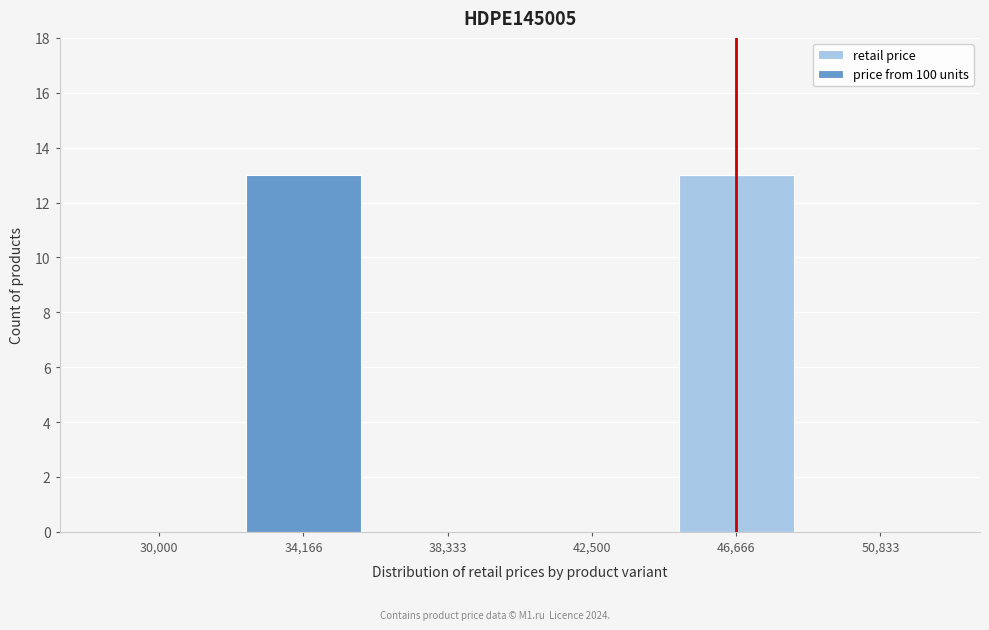

Reading left to right, transcribe the values for retail price.

30,000=0	34,166=0	38,333=0	42,500=0	46,666=13	50,833=0